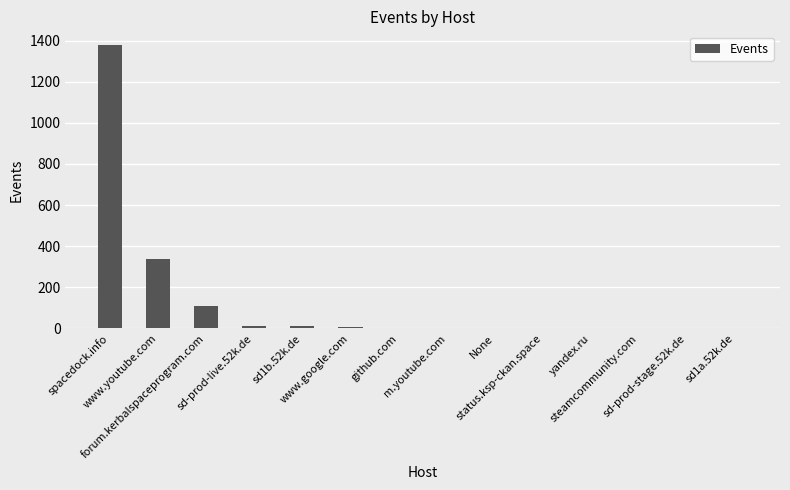

The chart shows a value of 5 at www.google.com. True or false?

True